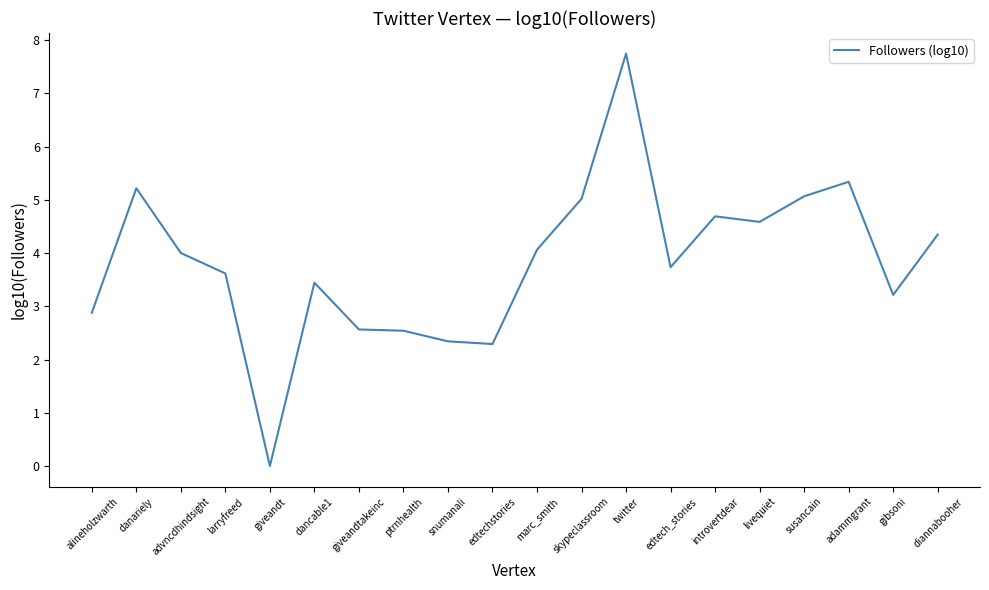

Approximately how many times larger is the value at giveandtakeinc compared to dancable1?

0.7